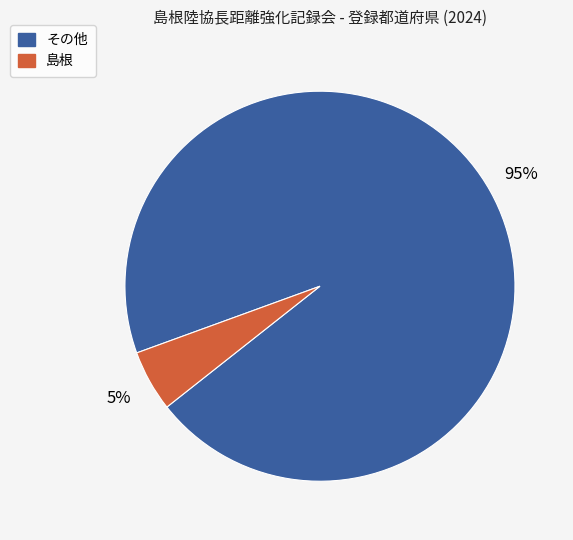

To the nearest percent, what is the average slice percentage?

50%